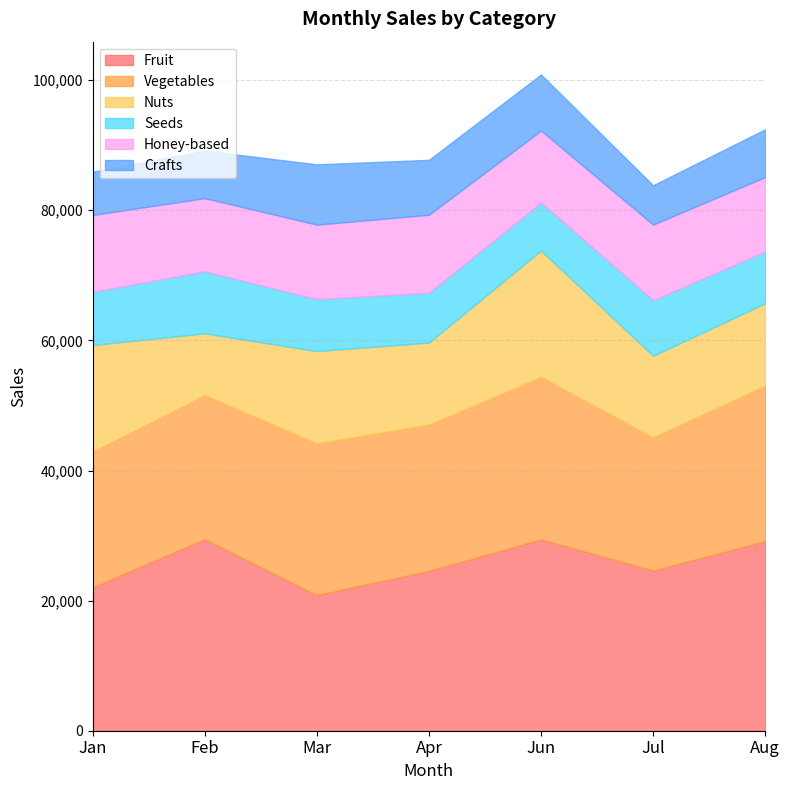

At Jun, list the series in order from smallest to largest.

Seeds, Crafts, Honey-based, Nuts, Vegetables, Fruit